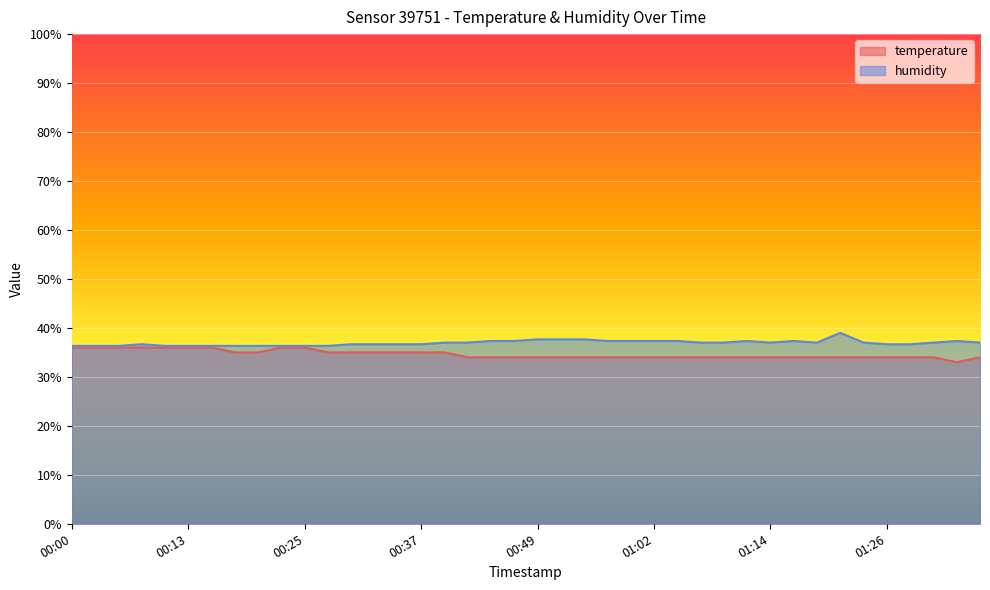

What is the minimum value shown in the chart?

33.0